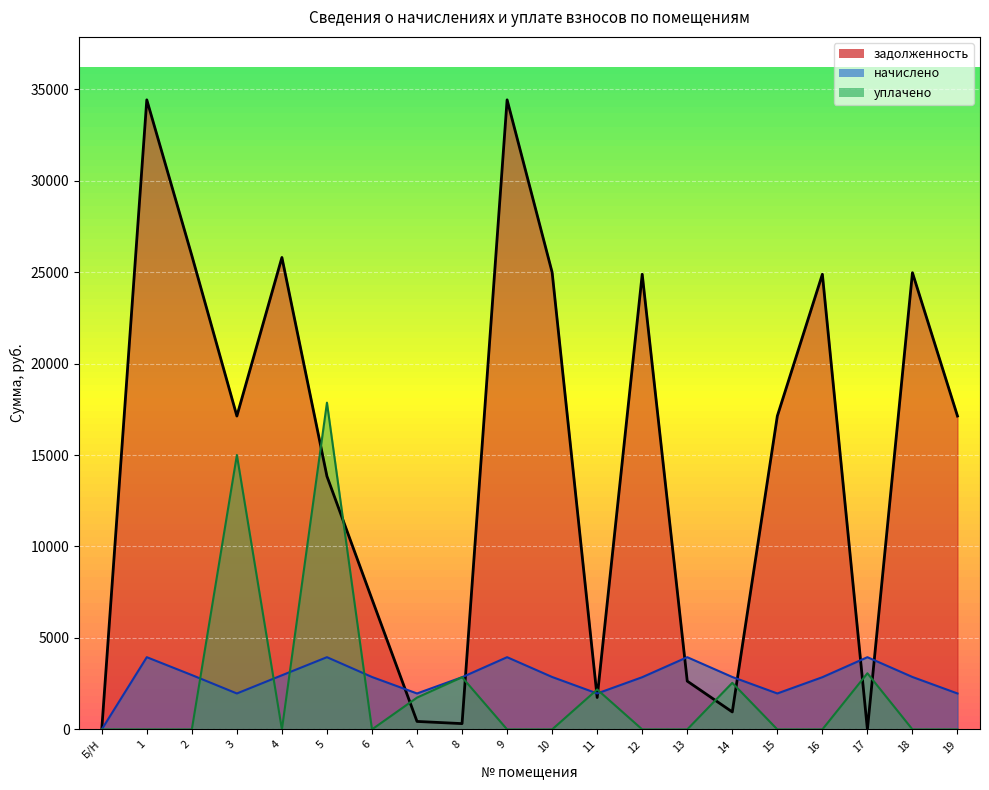

Rank the categories by начислено value from highest to lowest.

1, 5, 9, 13, 17, 2, 4, 6, 10, 14, 18, 8, 12, 16, 3, 7, 11, 15, 19, Б/Н